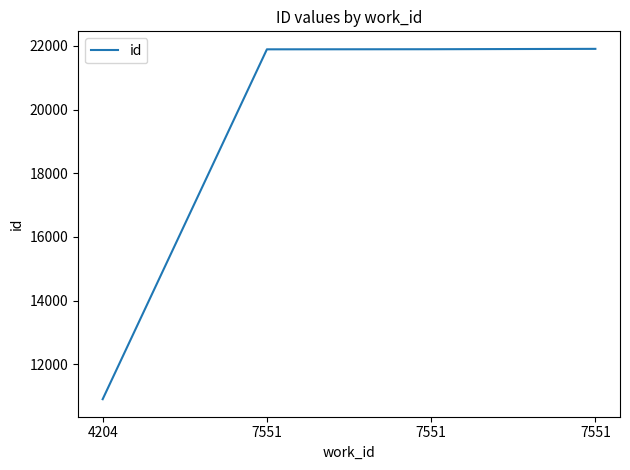

Count the number of data series in this chart.

1